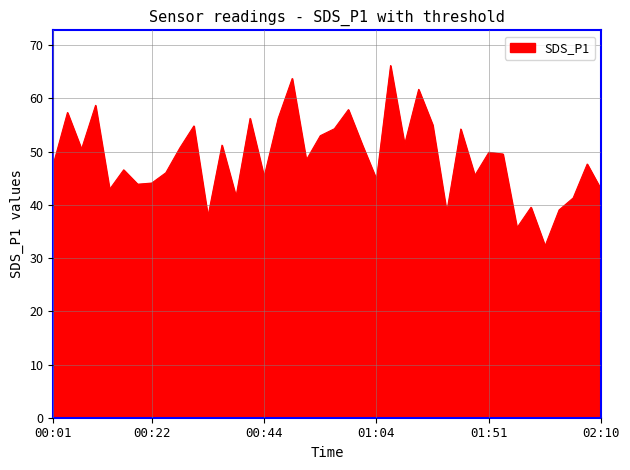

What is the smallest value displayed?

32.3